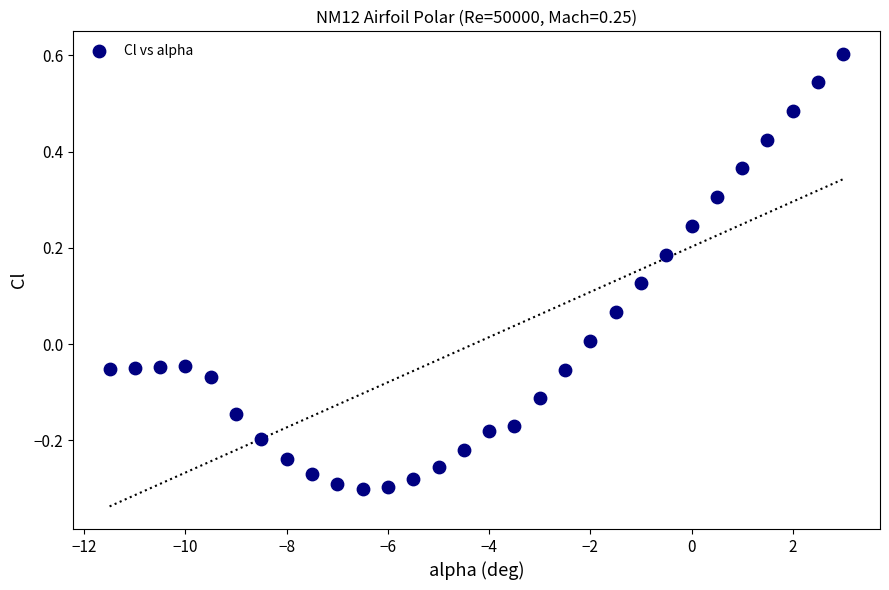

What is the range of Y values (max minus min)?

0.9